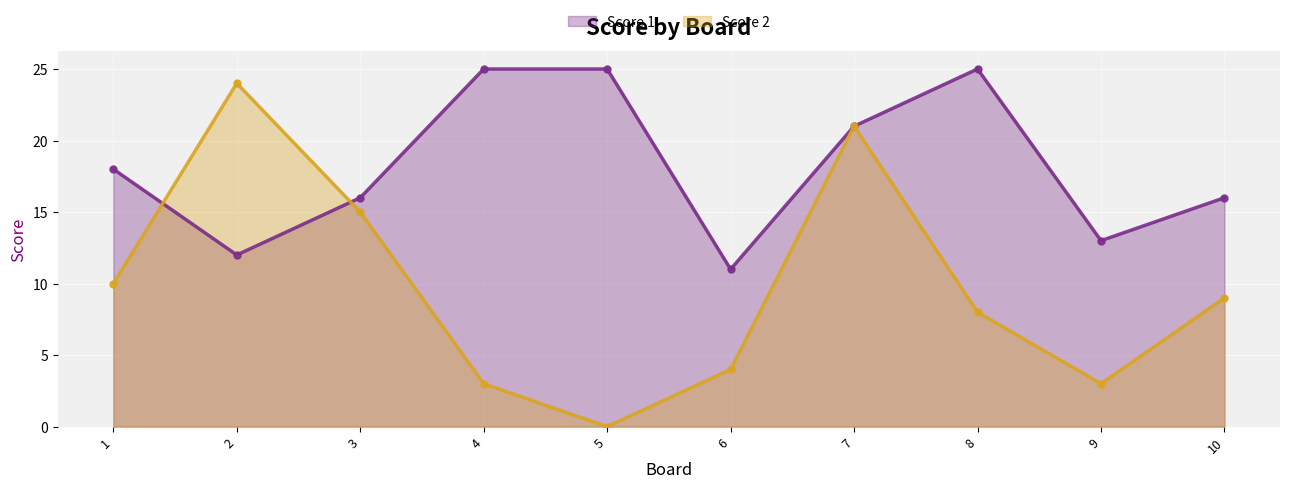

At which category does the chart reach its minimum across all series?

5